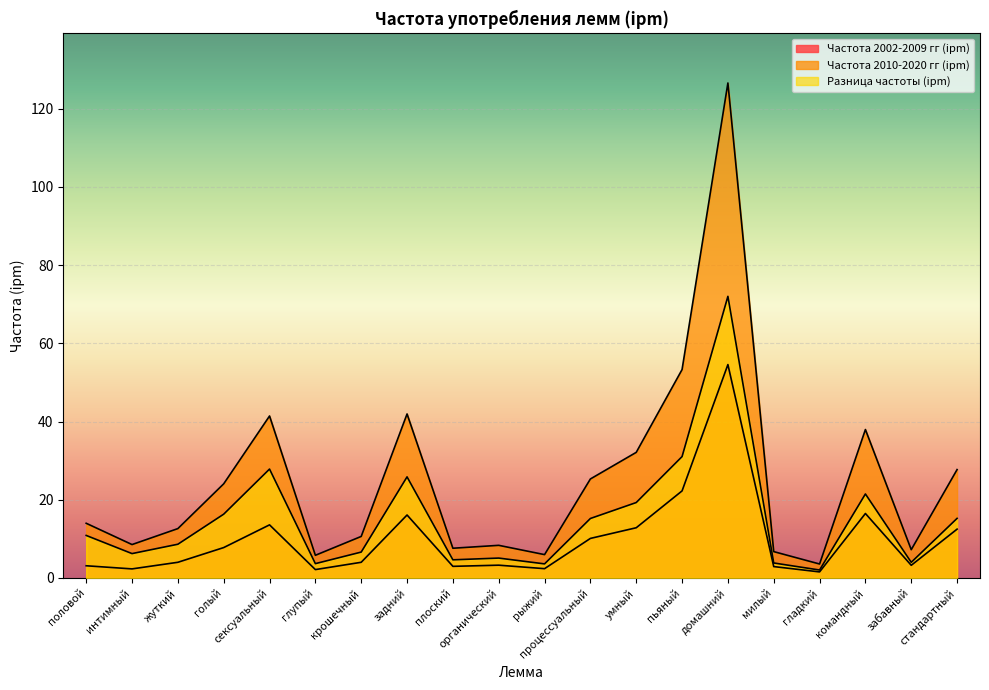

How many interior local peaks does the Частота 2010-2020 гг (ipm) series have?

5